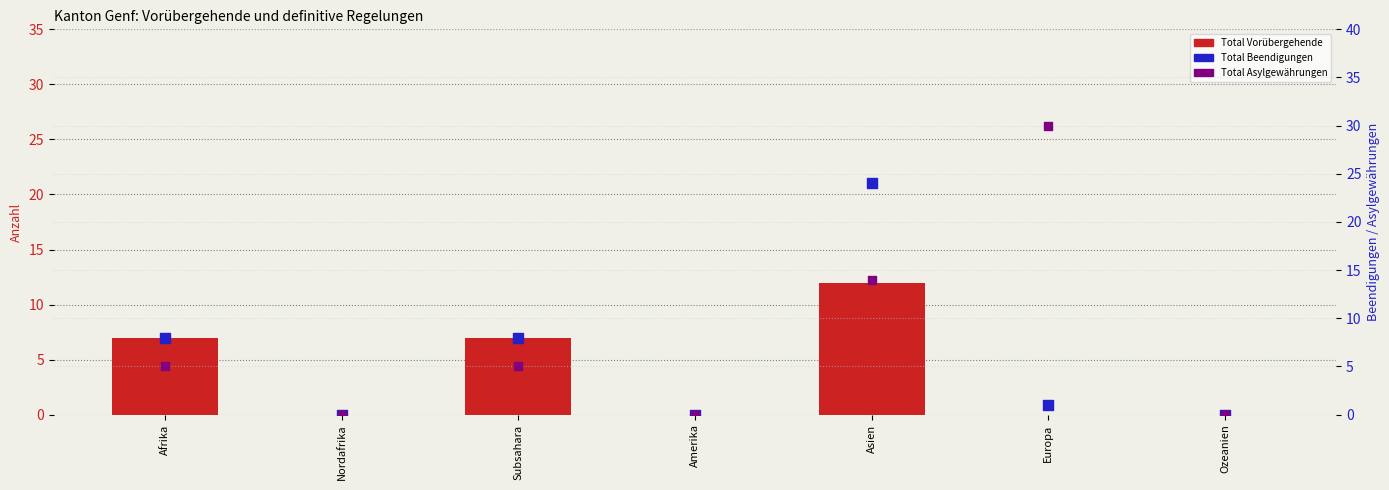

Which series has the widest spread of Y values?

Total Asylgewährungen